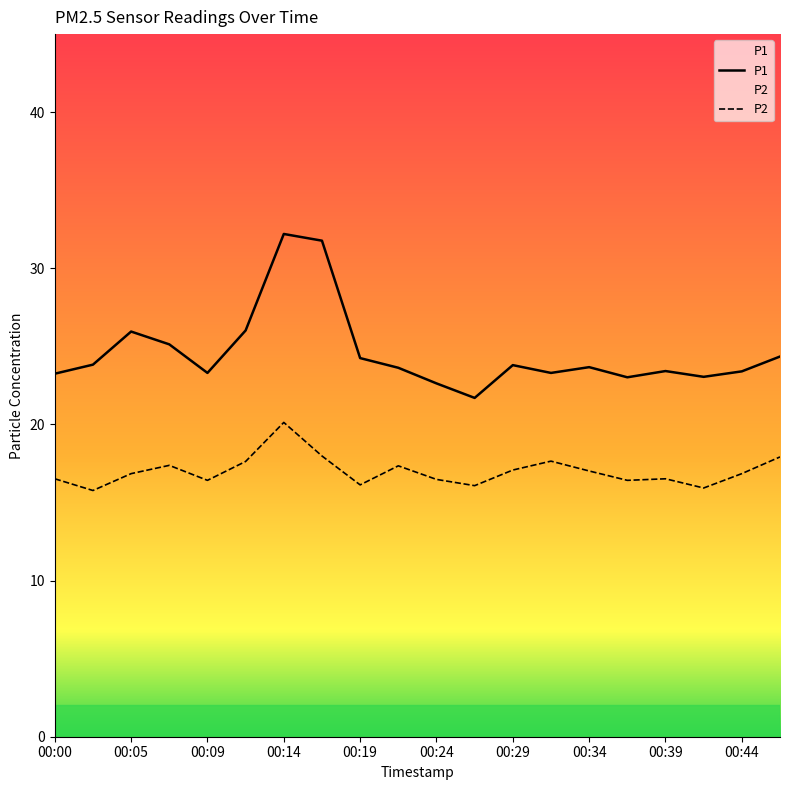

What is the average value of the P1 series?

24.6